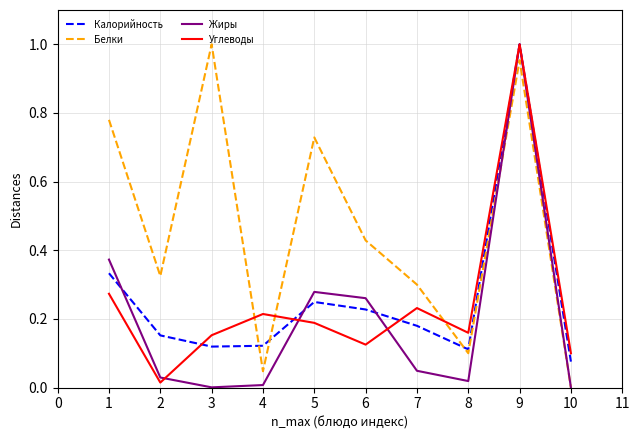

Which category has the highest value in the Углеводы series?

9